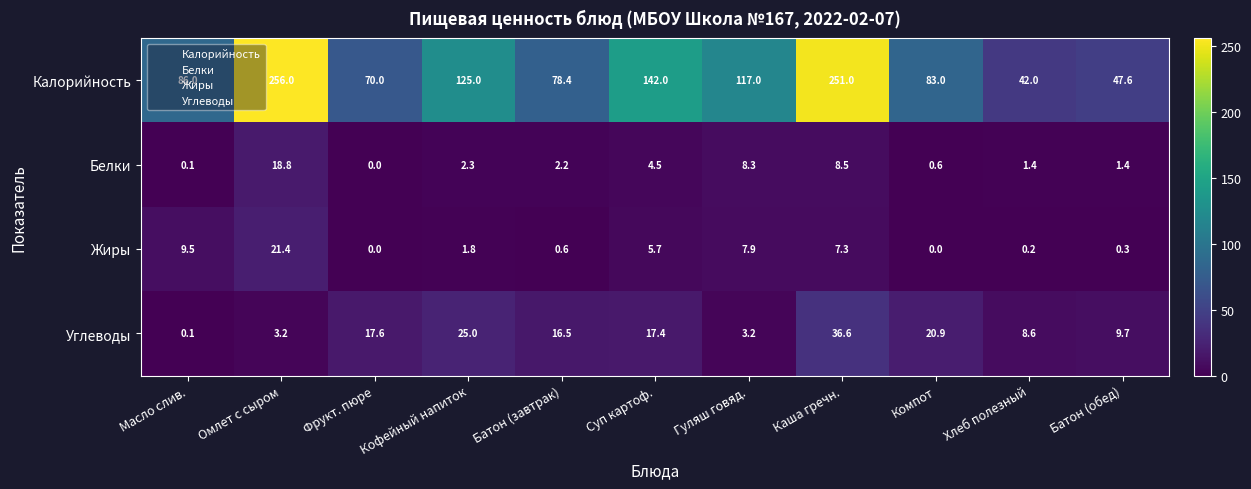

What is the sum of all Белки values?

48.1